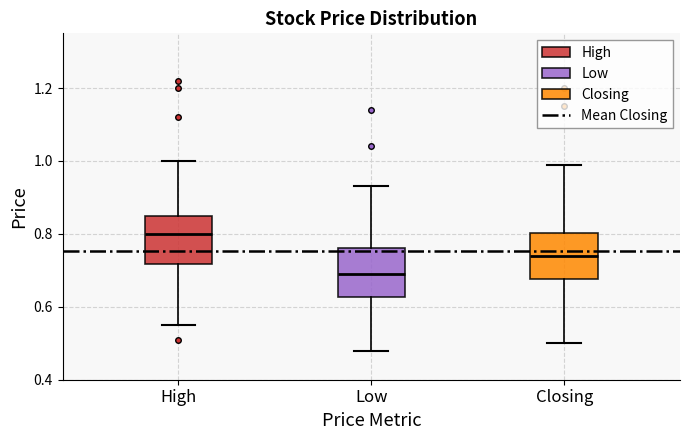

Reading left to right, read every box against the y-axis: the position of its median line, the range the box covers, and the ends of its whiskers. The values are not printed on the chart, so give them approximately, as read against the axis.

High: median 0.80, box 0.72 to 0.86, whiskers 0.56 to 1.00
Low: median 0.70, box 0.62 to 0.76, whiskers 0.48 to 0.94
Closing: median 0.74, box 0.68 to 0.80, whiskers 0.50 to 1.00